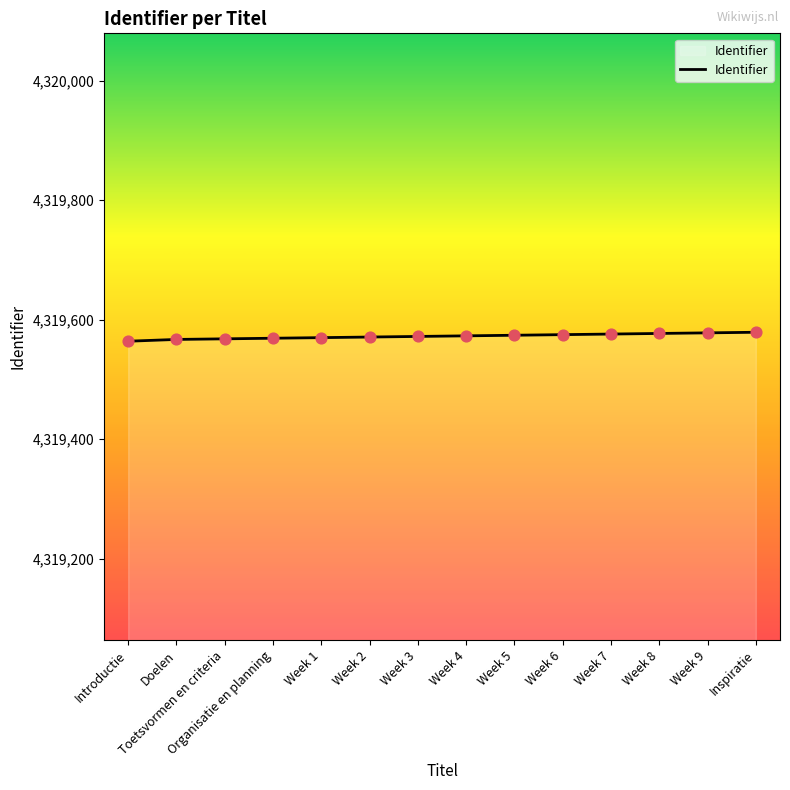

What is the ratio of the value at Week 8 to the value at Doelen?

1.0